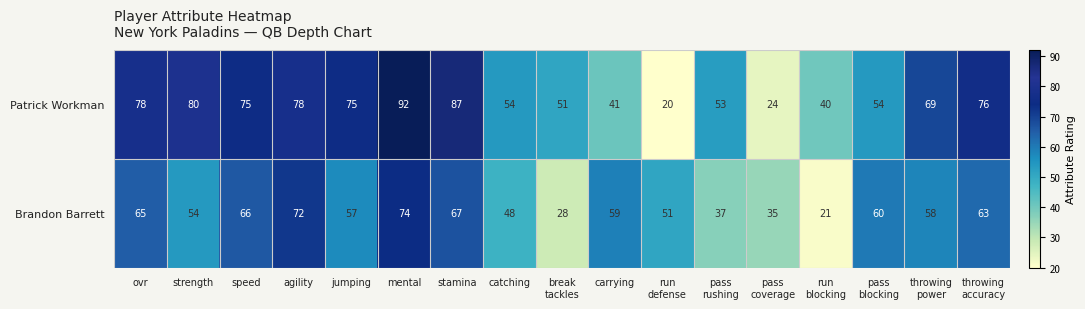

What is the difference between the maximum and minimum values in the Brandon Barrett series?

53